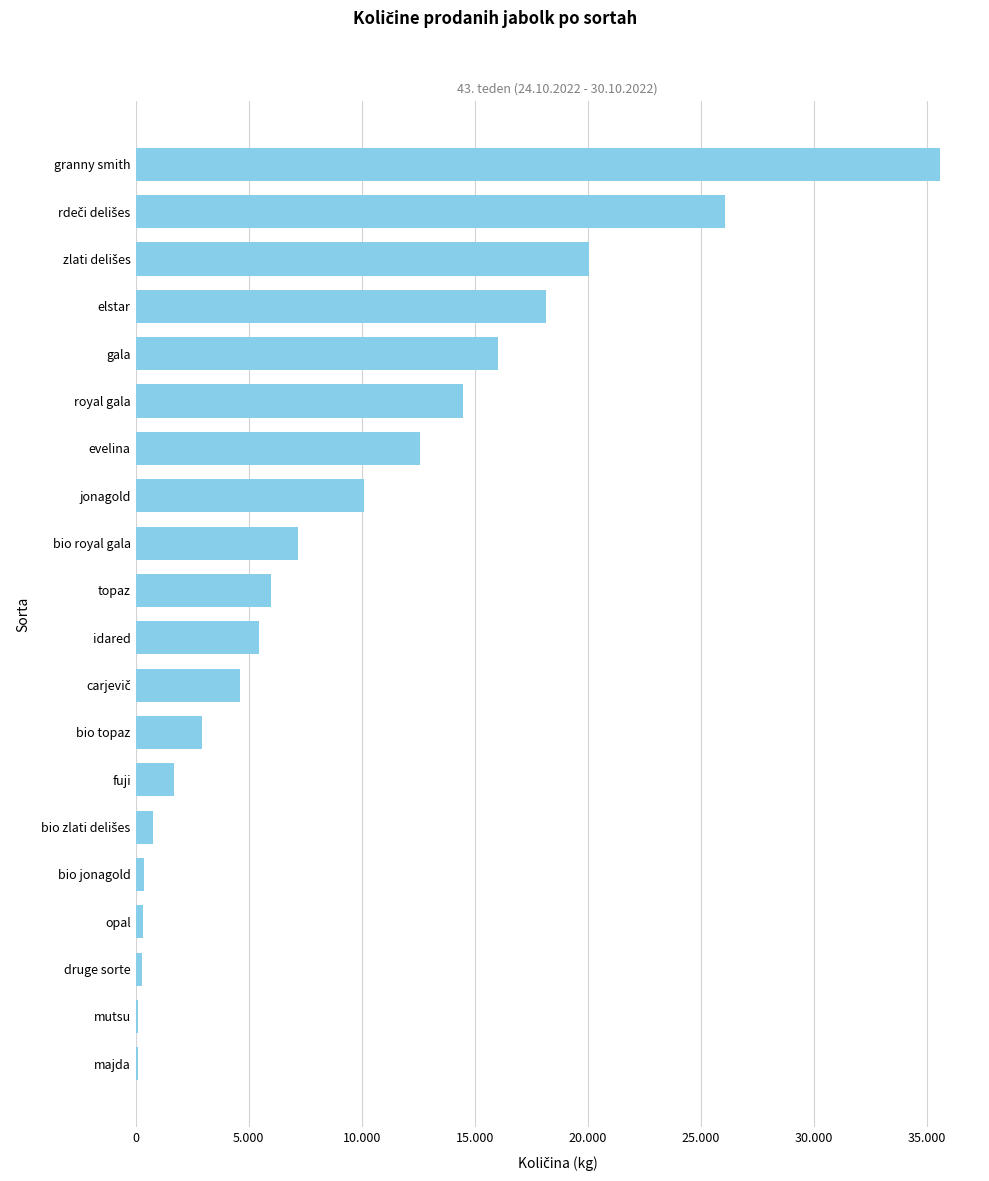

What is the average value?

9149